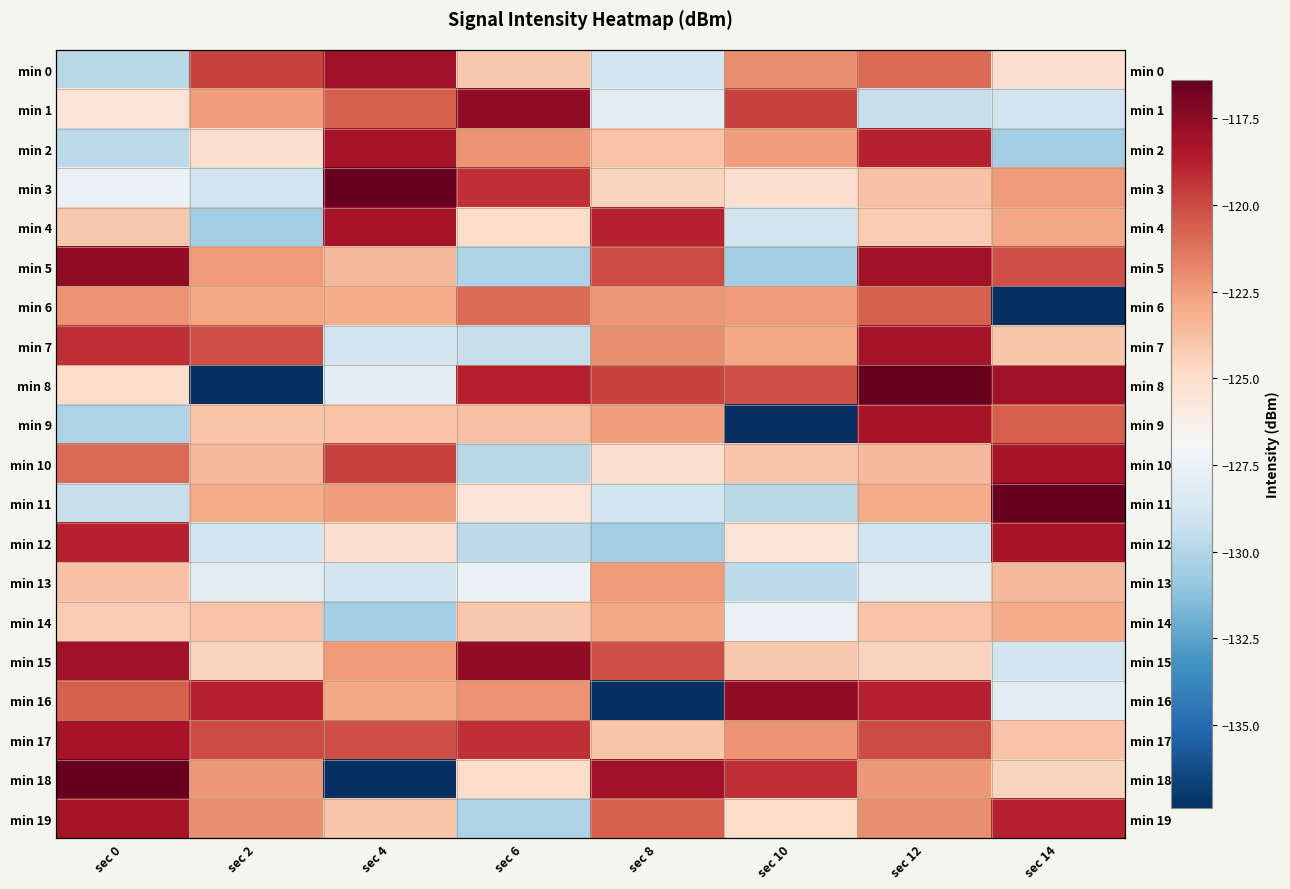

What is the highest value of the min 4 series?

-118.3